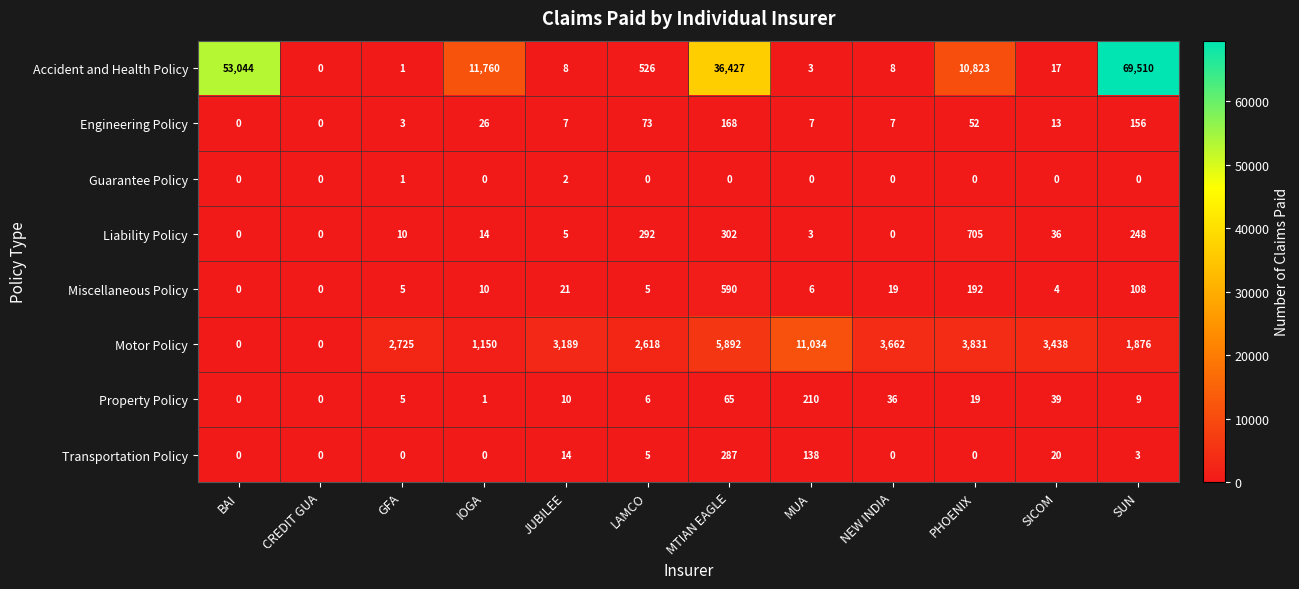

At which category is the sum across all series the highest?

SUN